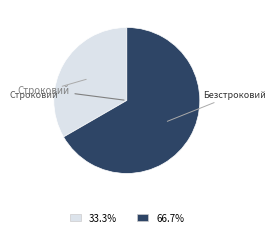

Count the number of slices in the pie.

2